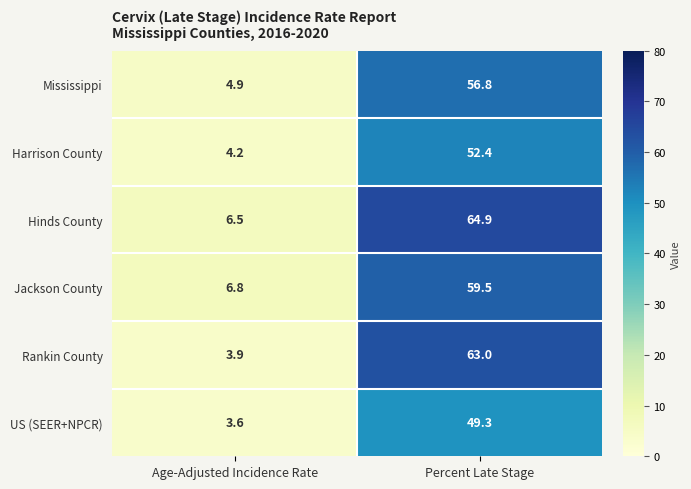

What is the sum of the Hinds County values at Age-Adjusted Incidence Rate and Percent Late Stage?

71.4